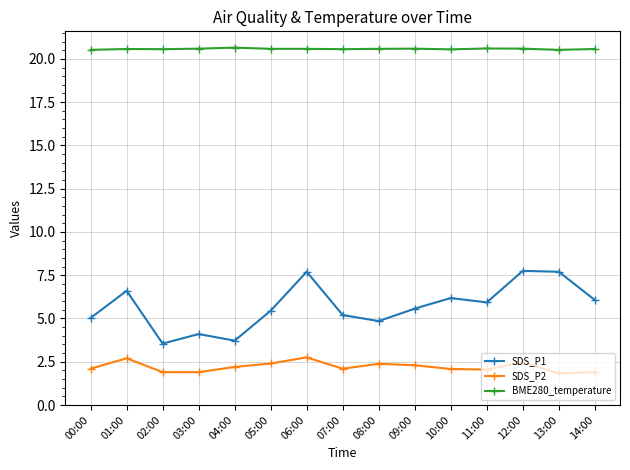

What is the value of the SDS_P1 point at the 7th from the left?

7.7